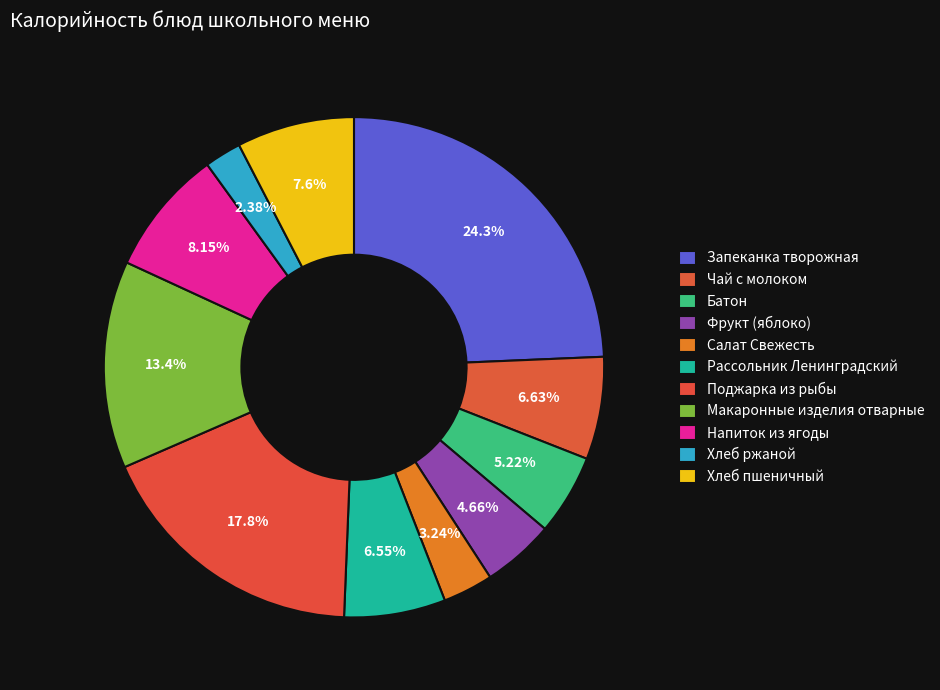

Is there a majority slice in this chart?

No